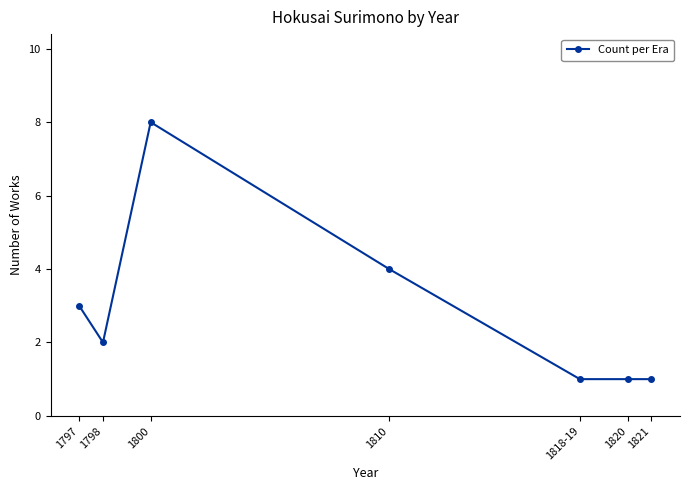

What is the sum of the values at 1810 and 1820?

5